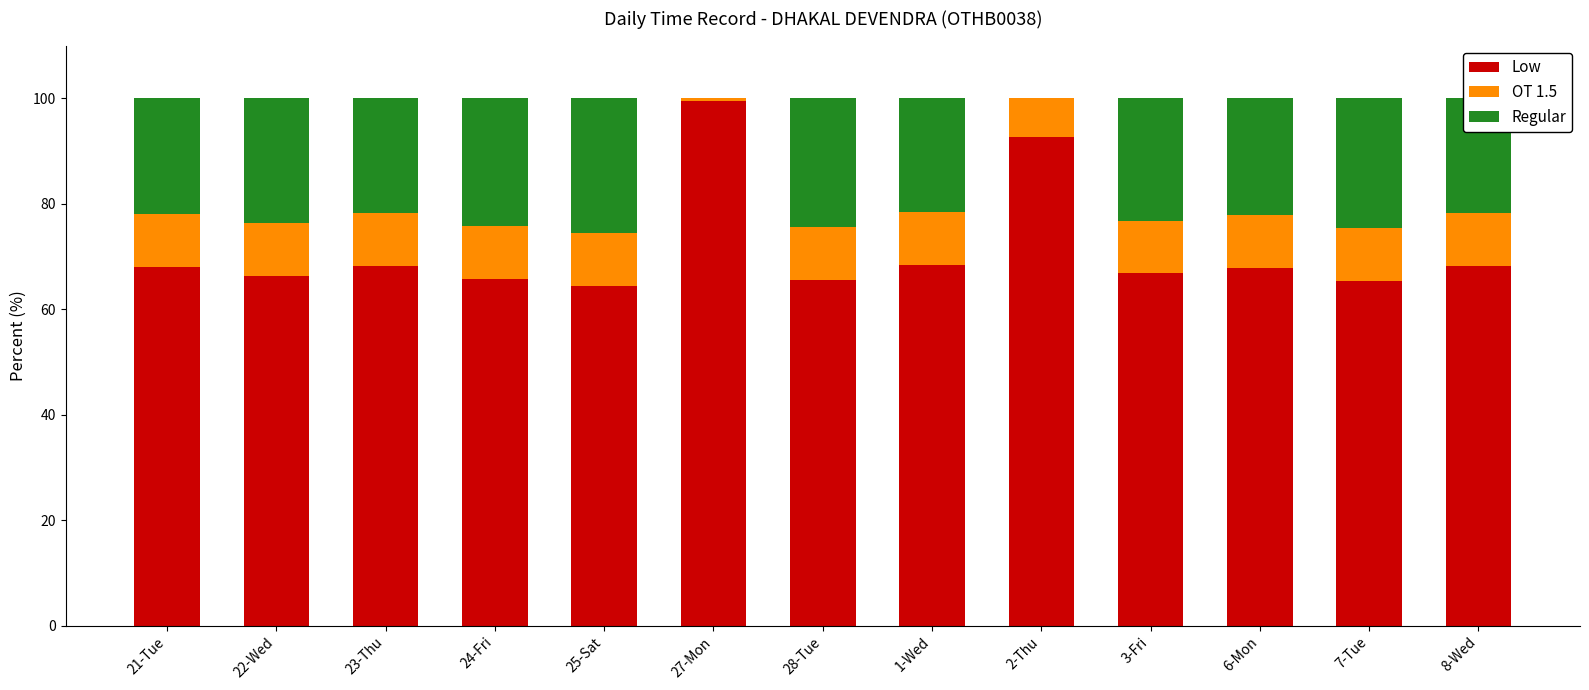

What are all the series names shown in the legend?

Low, OT 1.5, Regular